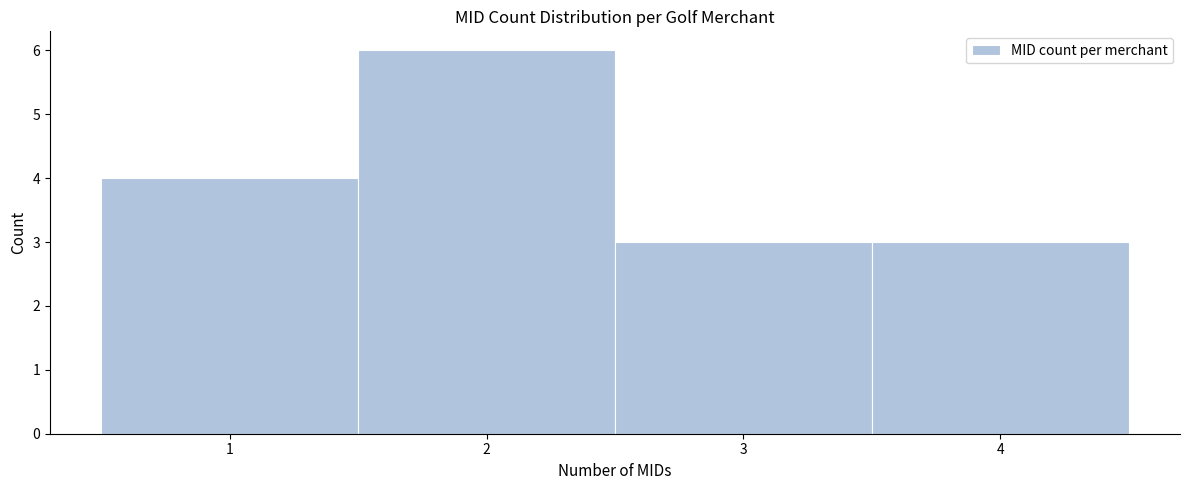

Reading left to right, transcribe this chart: for each bar, give the range it covers on the x-axis and its height. The values are not printed on the chart, so give them approximately, as read against the axis.

0.5 to 1.5: 4
1.5 to 2.5: 6
2.5 to 3.5: 3
3.5 to 4.5: 3